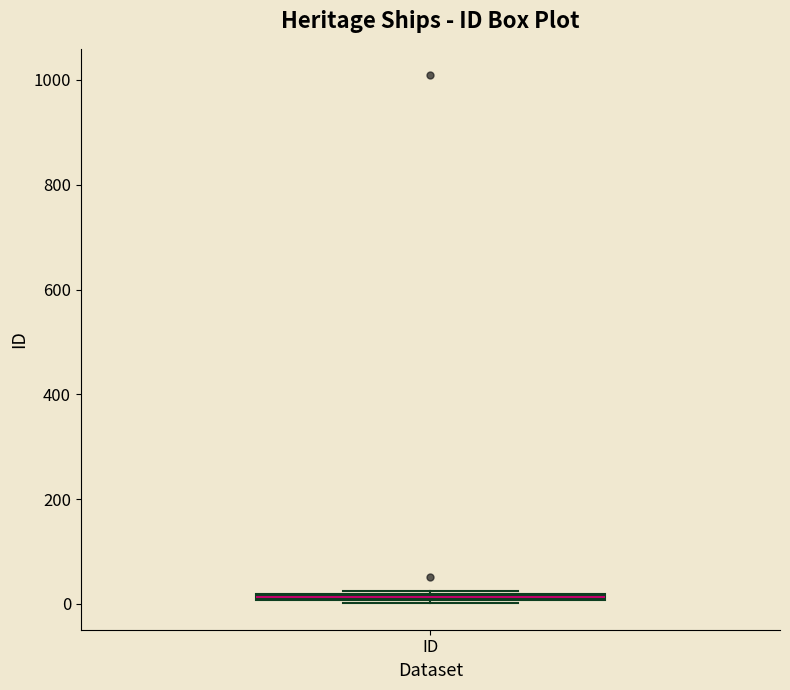

Where is the lower edge of the box for ID on the y-axis? The values are not printed on the chart, so give them approximately, as read against the axis.

0